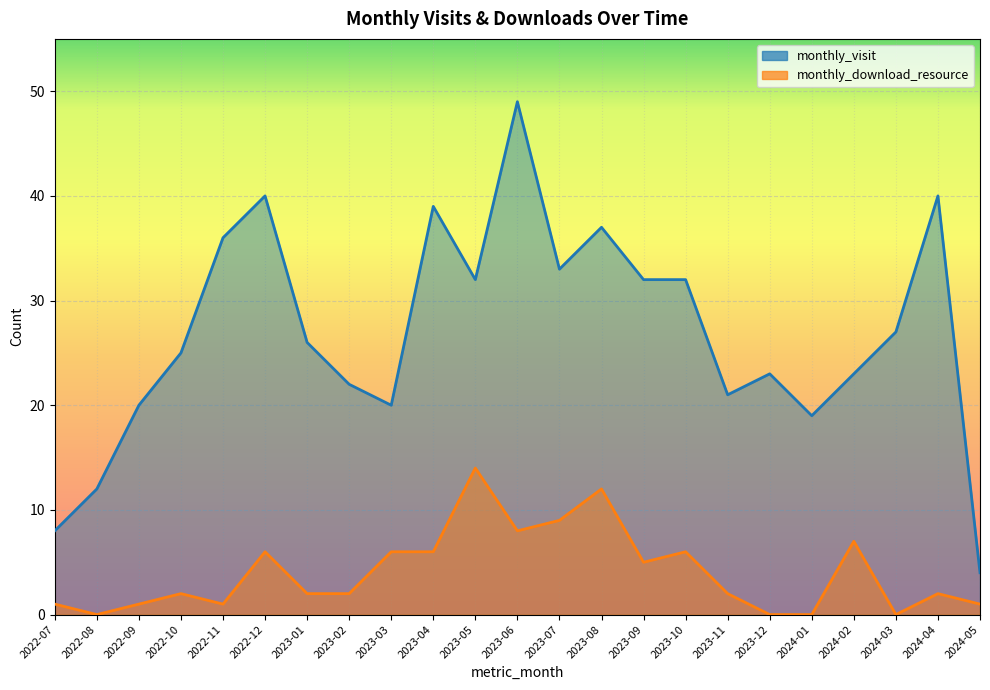

Between 2023-06 and 2024-03, which series saw the biggest shift?

monthly_visit